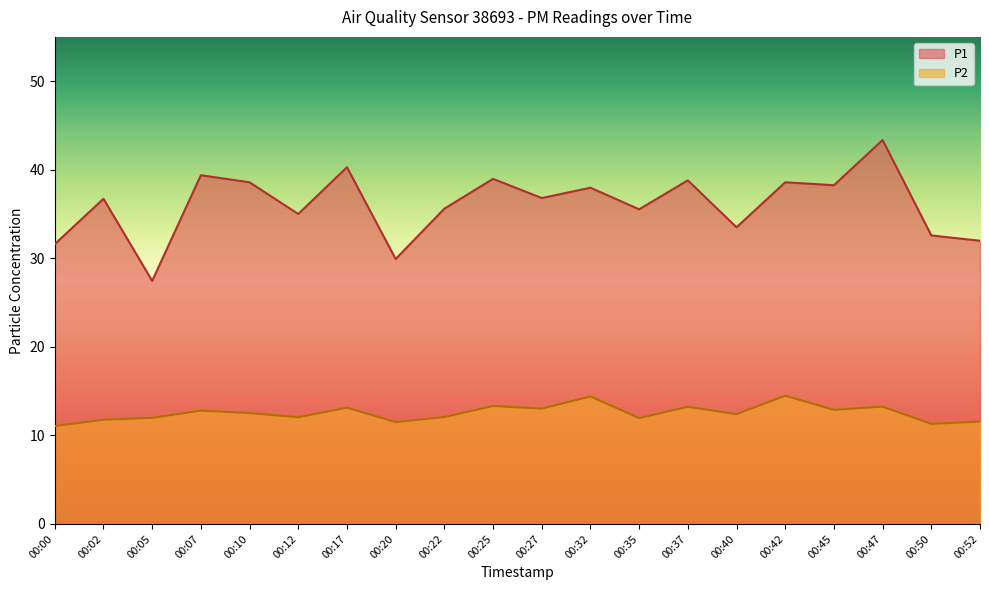

At which category does the chart reach its peak across all series?

00:47